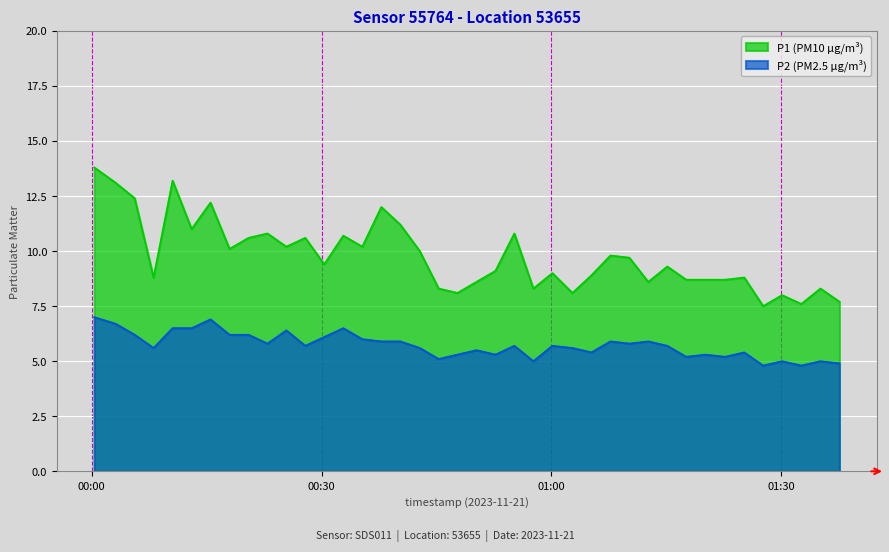

The value of P2 at 2023-11-21T00:10:33 is 11.7. True or false?

False